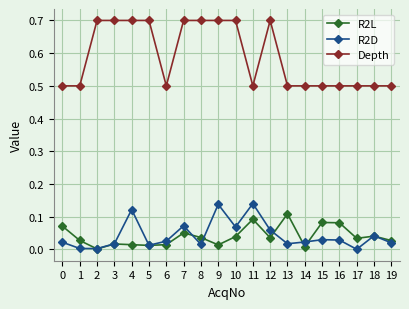

What is the sum of the Depth values at 3 and 5?

1.4